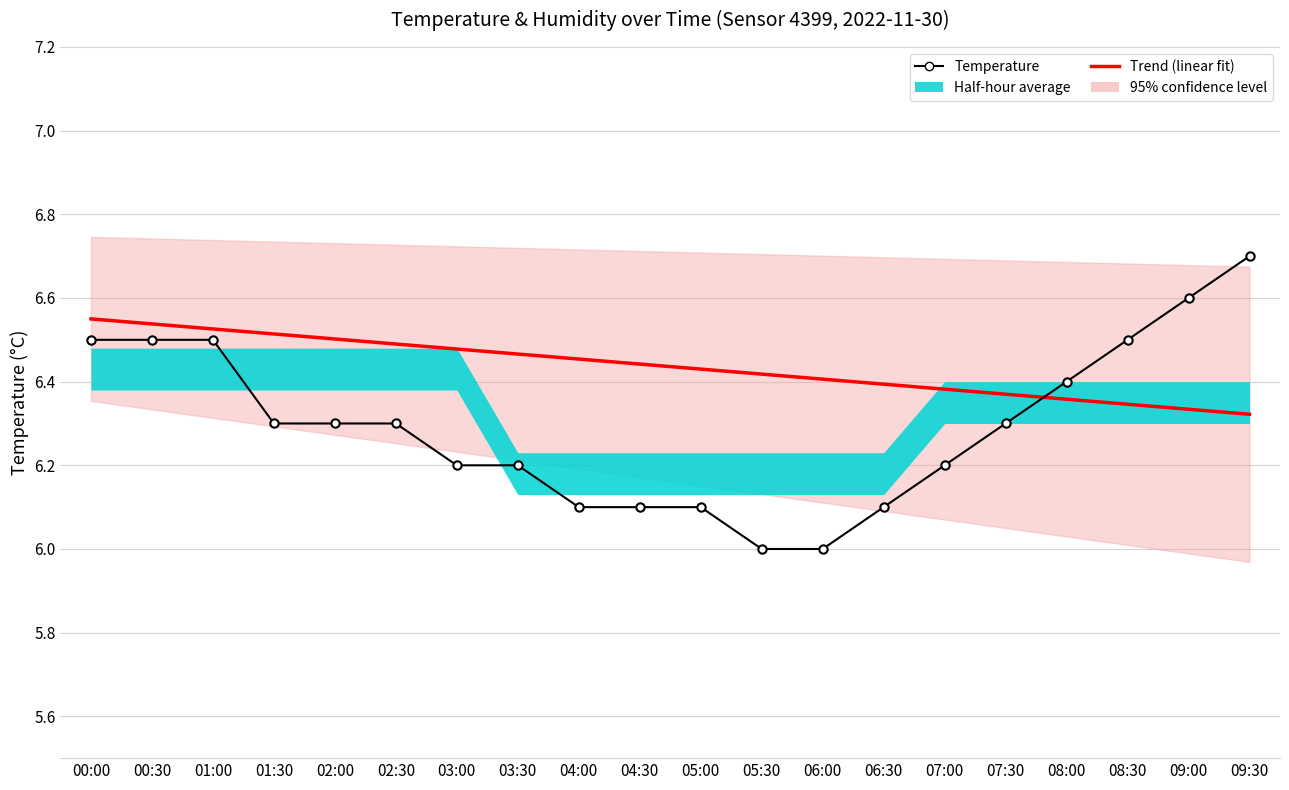

How many values in the Temperature series exceed 6?

18